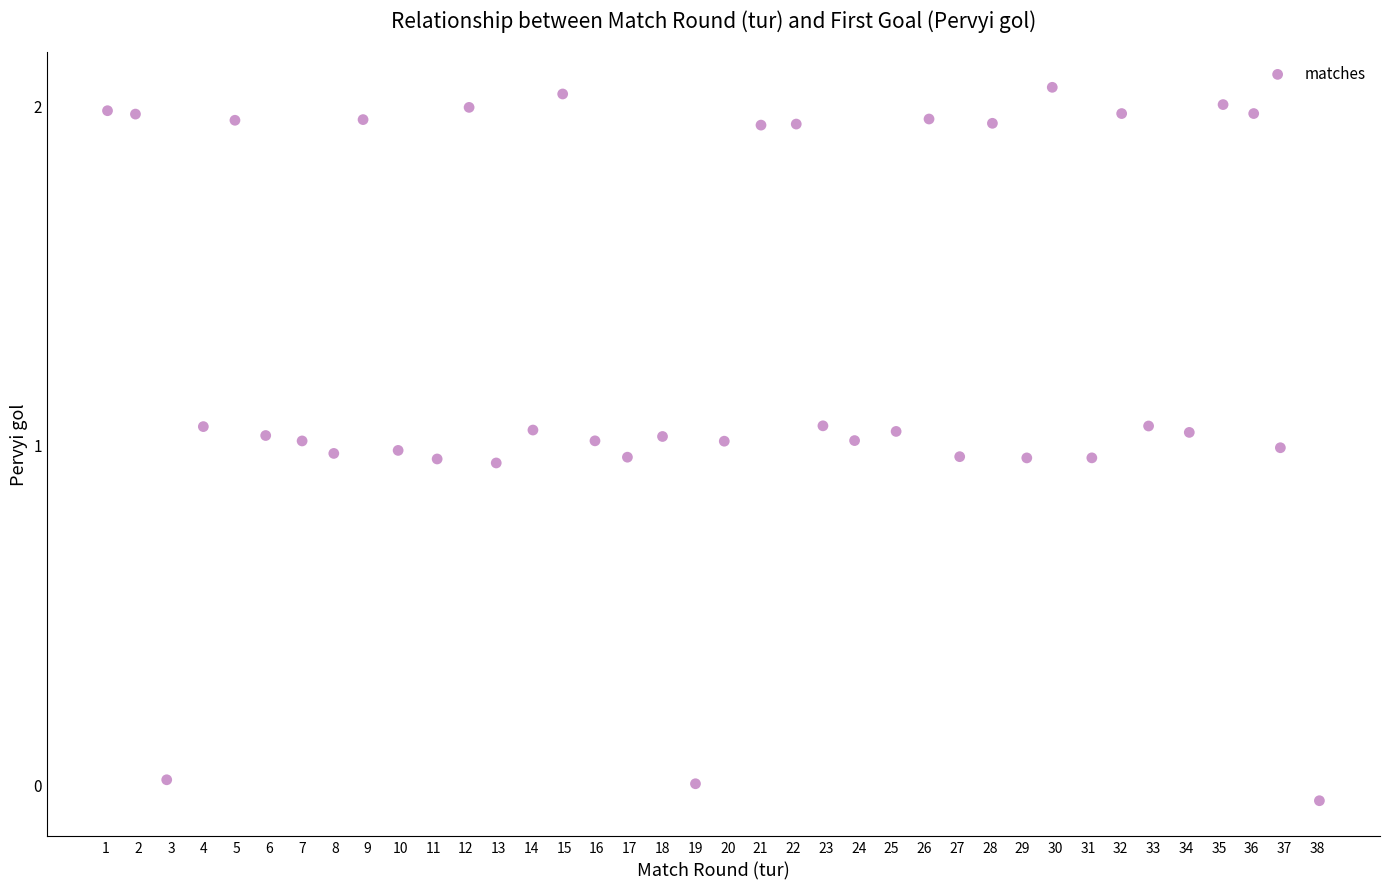

What is the range of X values (max minus min)?

37.0